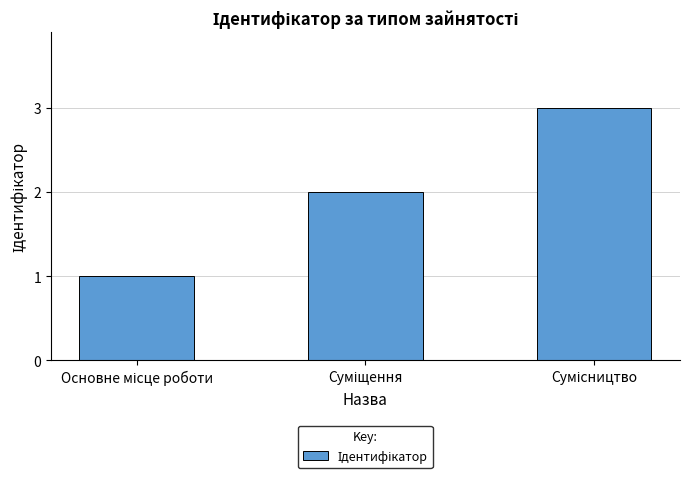

What is the greatest value displayed?

3